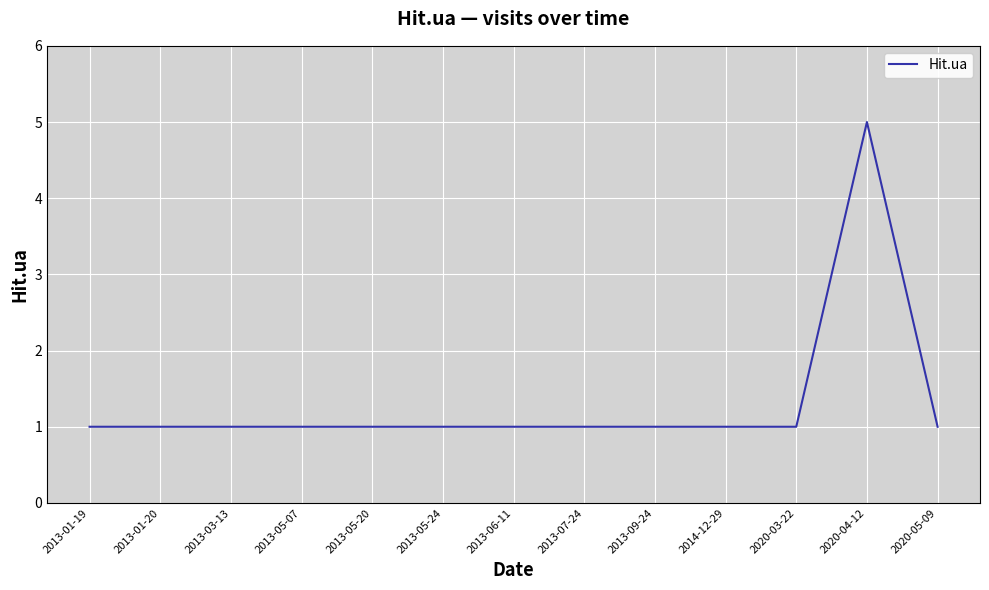

Reading left to right, transcribe all the data shown in this chart.

1	1	1	1	1	1	1	1	1	1	1	5	1